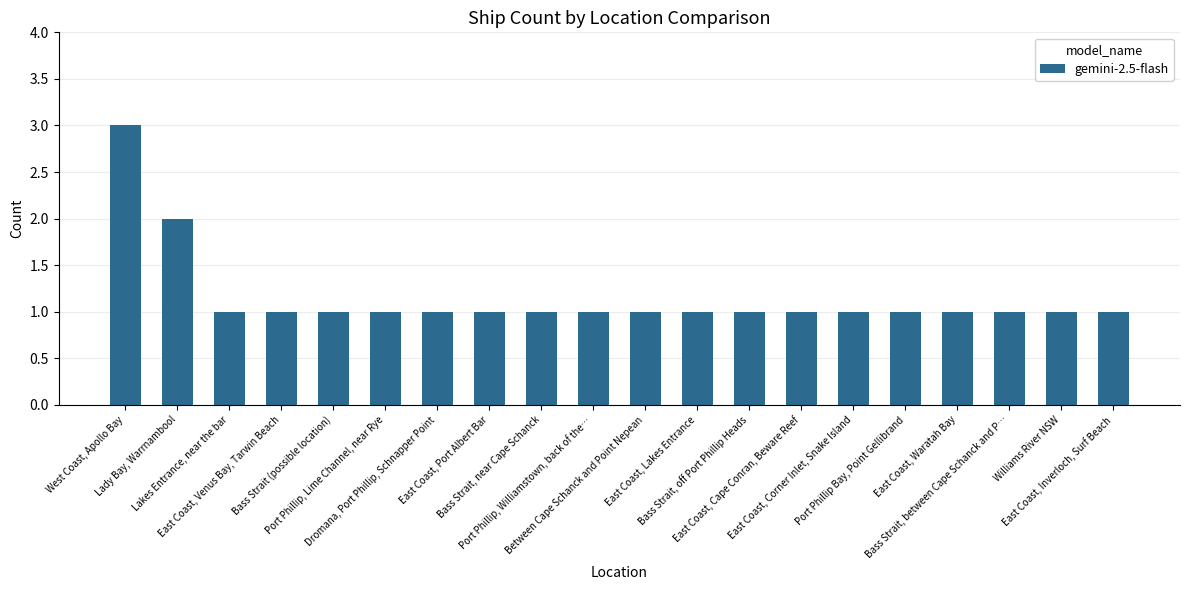

Is it true that the value at Lady Bay, Warrnambool is 1?

False